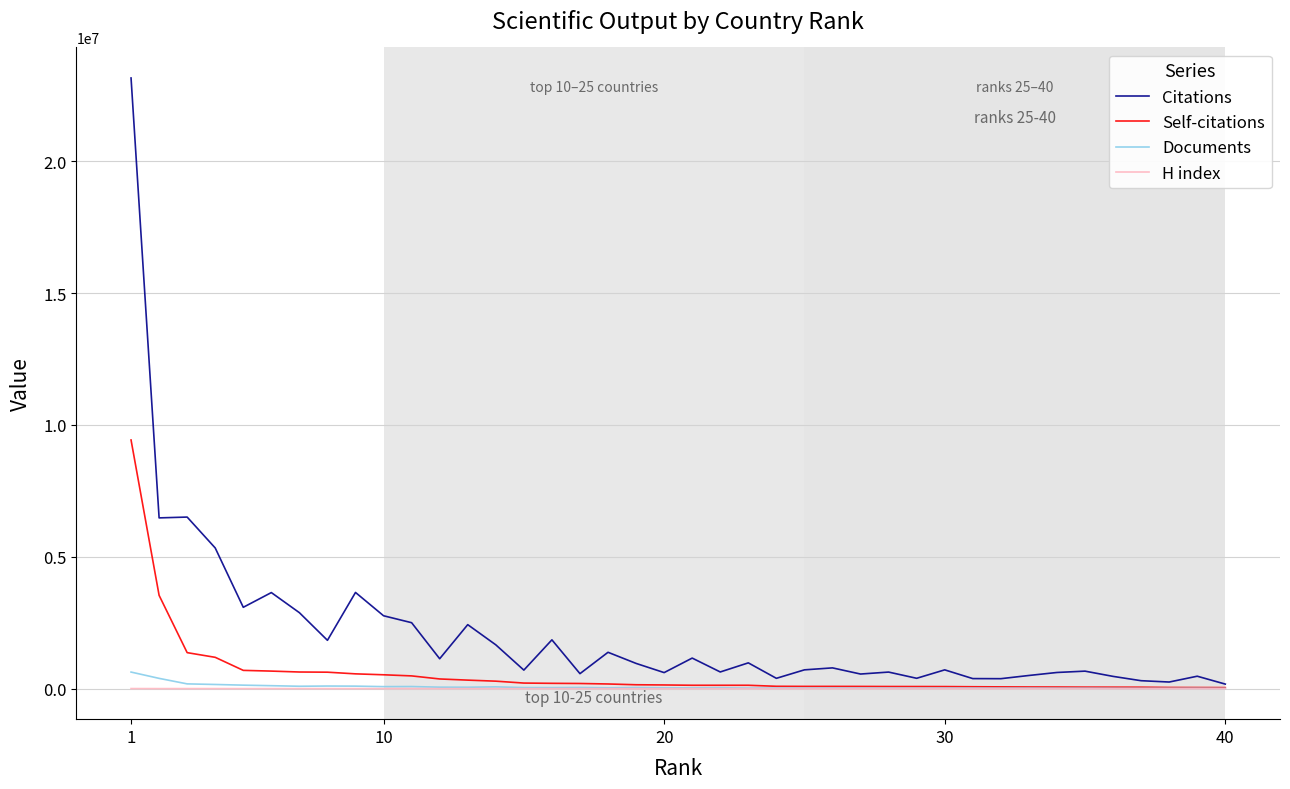

Which series has the largest total across all categories?

Citations